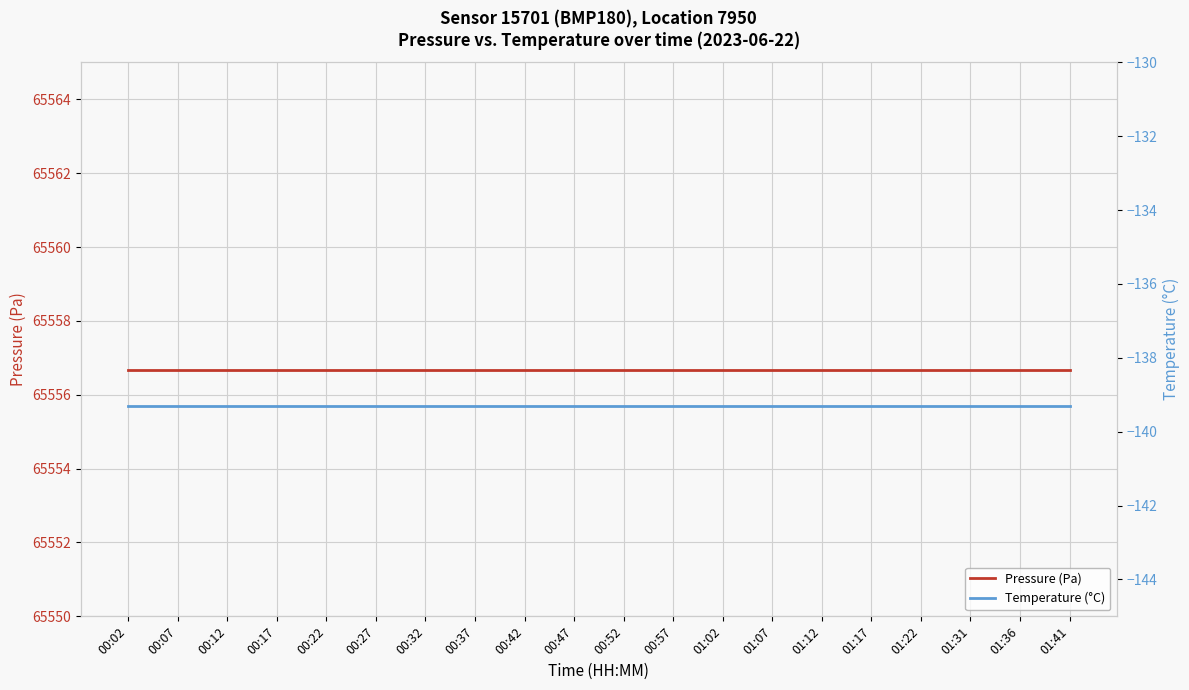

The value of Pressure (Pa) at 00:07 is 95412.6. True or false?

False